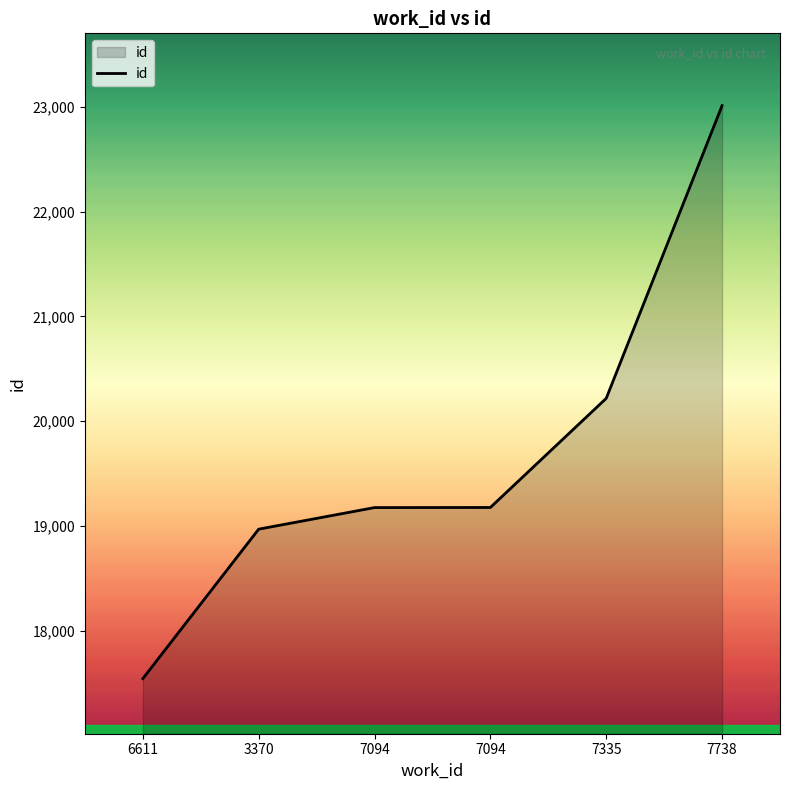

How many categories are shown in the chart?

6